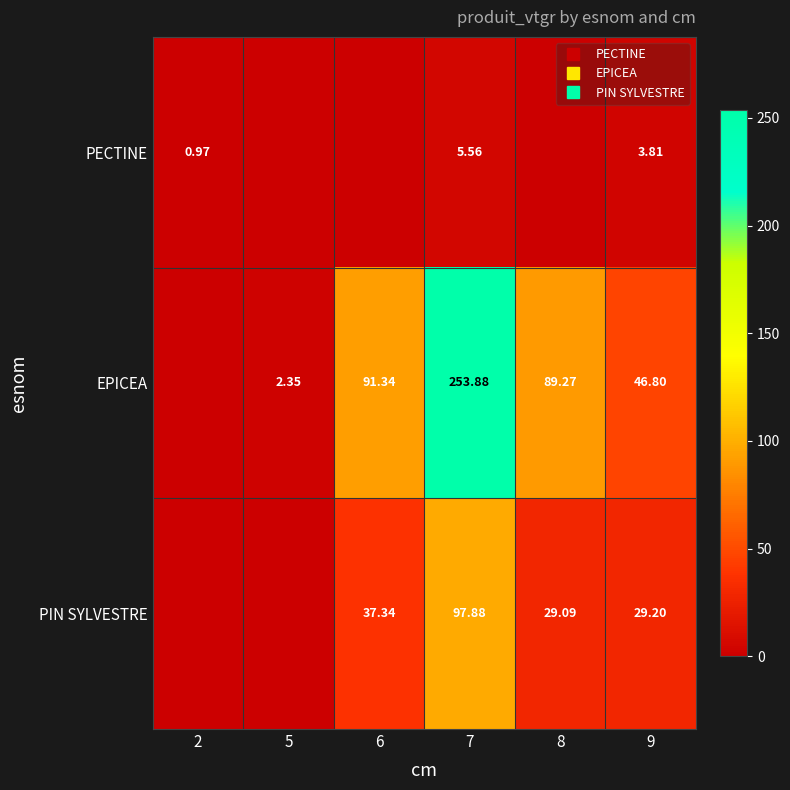

True or false: PECTINE has a value of 1.0 at 2.

True